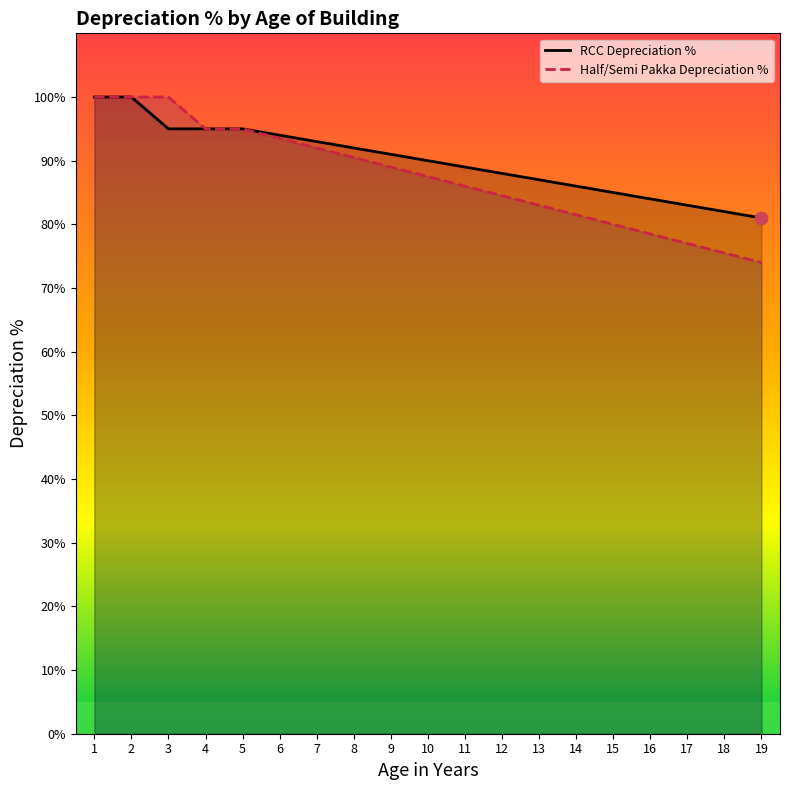

Which series contains the highest Y value?

RCC Depreciation %